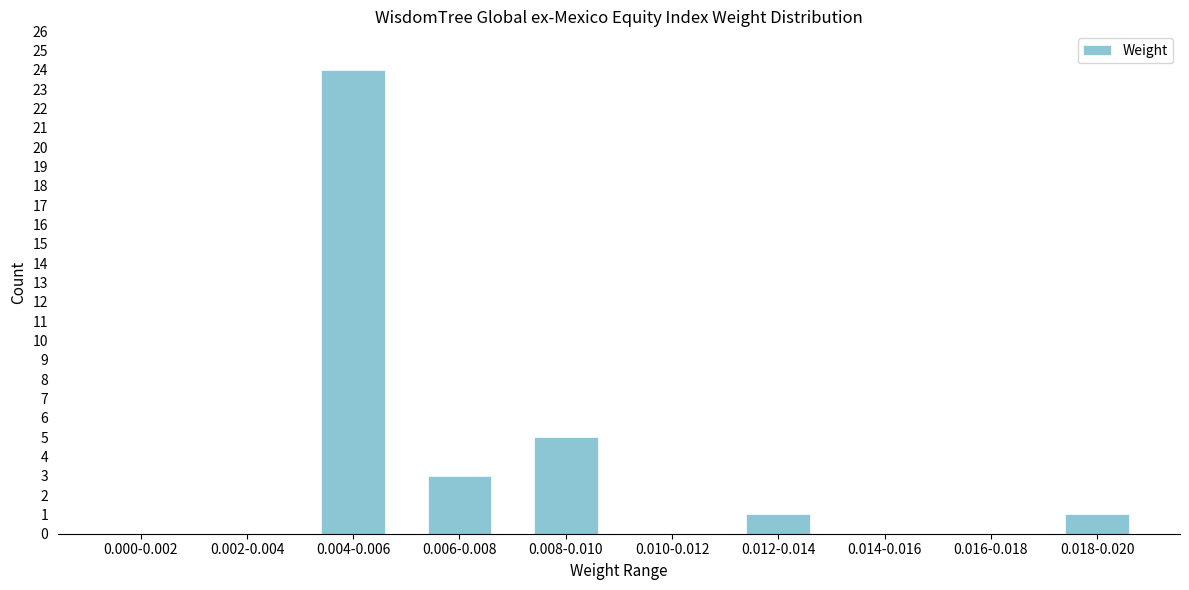

Reading right to left, extract all data points from this chart.

0.018-0.020=1	0.016-0.018=0	0.014-0.016=0	0.012-0.014=1	0.010-0.012=0	0.008-0.010=5	0.006-0.008=3	0.004-0.006=24	0.002-0.004=0	0.000-0.002=0